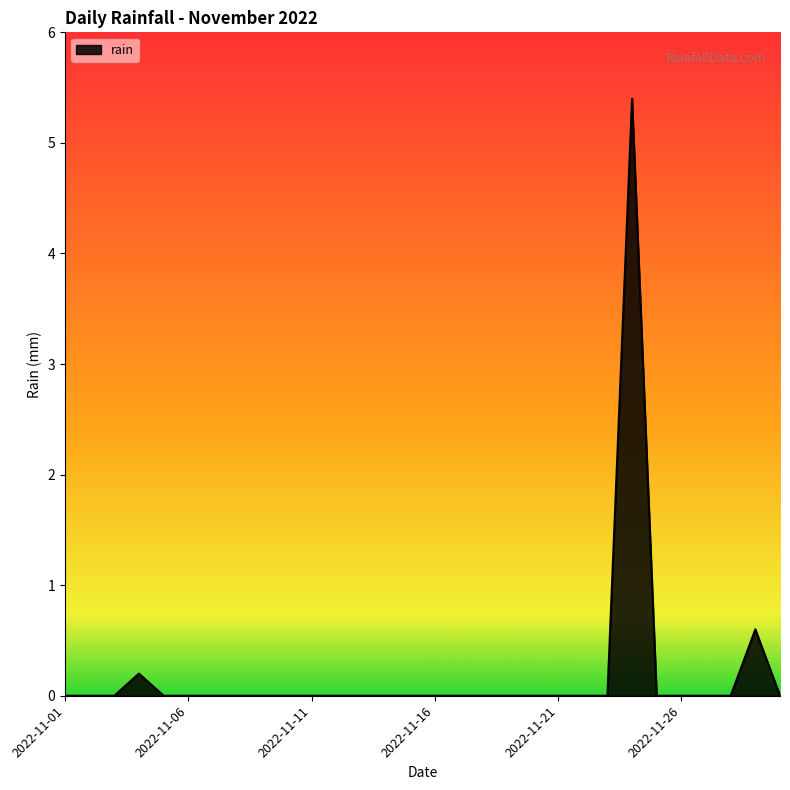

What is the difference between the maximum and second lowest values?

5.4